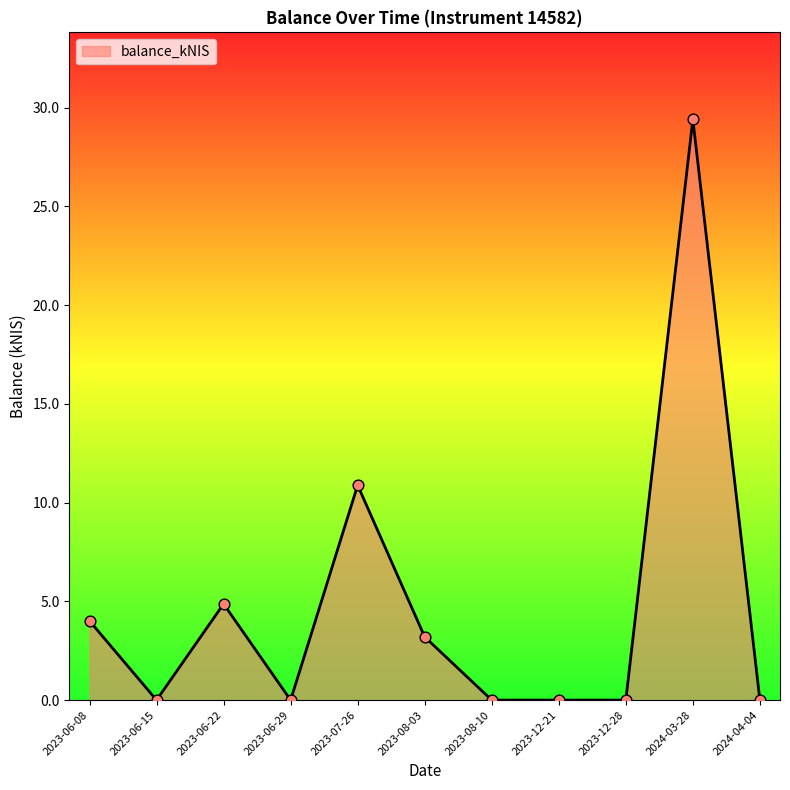

What is the change in value from 2023-06-22 to 2023-12-28?

-4.9